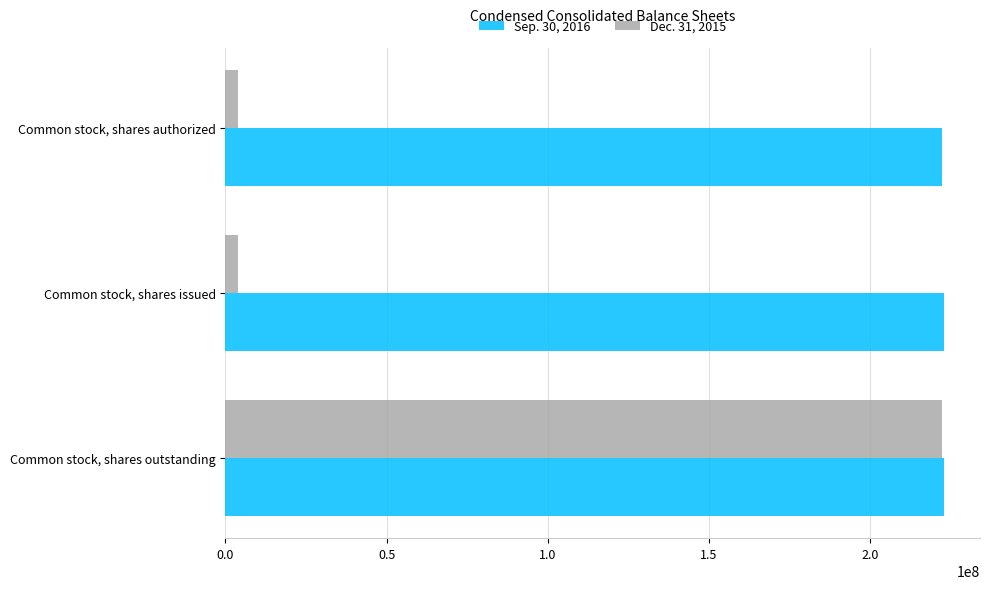

Rank the series by their maximum value, from highest to lowest.

Sep. 30, 2016, Dec. 31, 2015